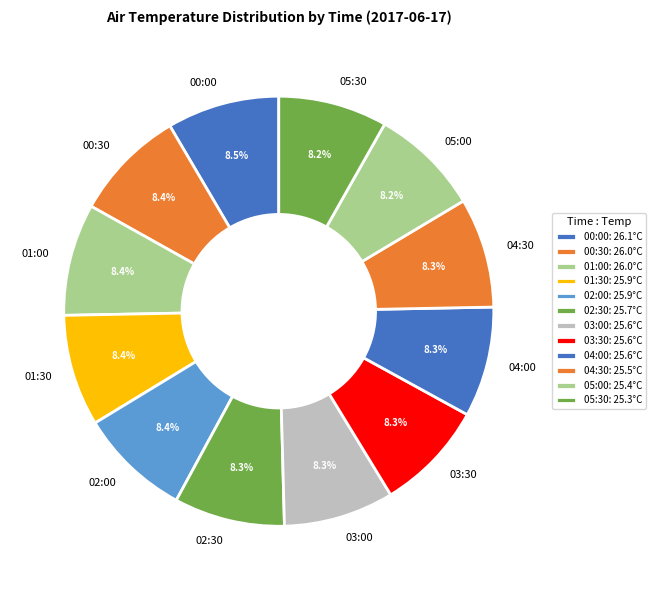

How many segments does this pie chart have?

12